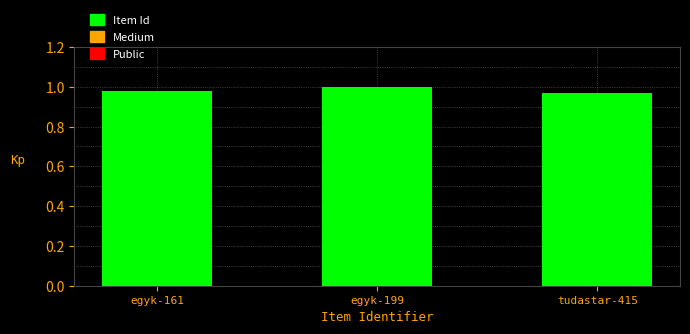

What is the label of the 1st bar from the left?

egyk-161